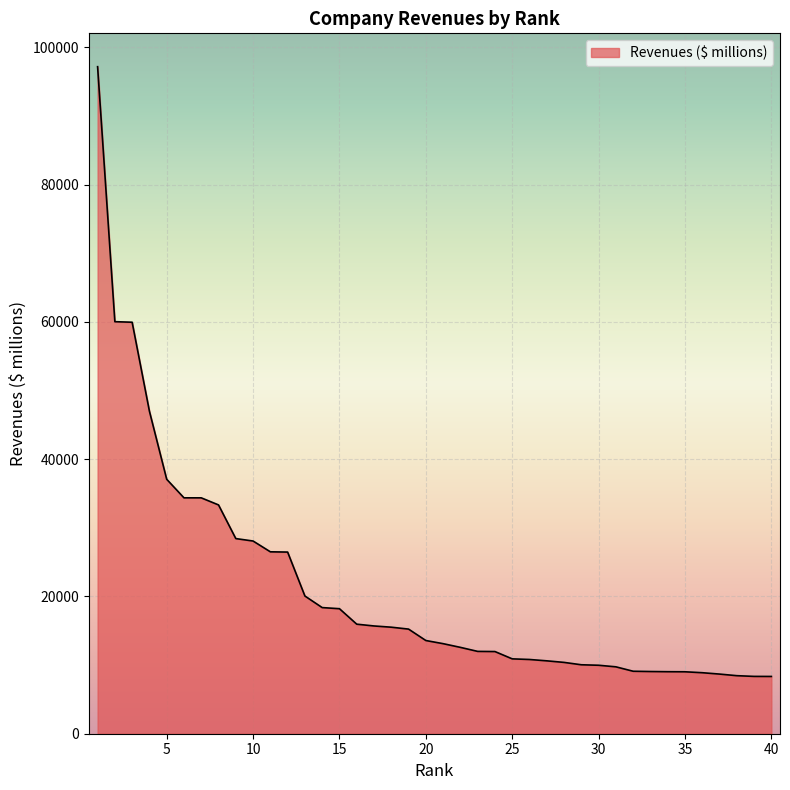

What is the maximum value shown in the chart?

97172.5